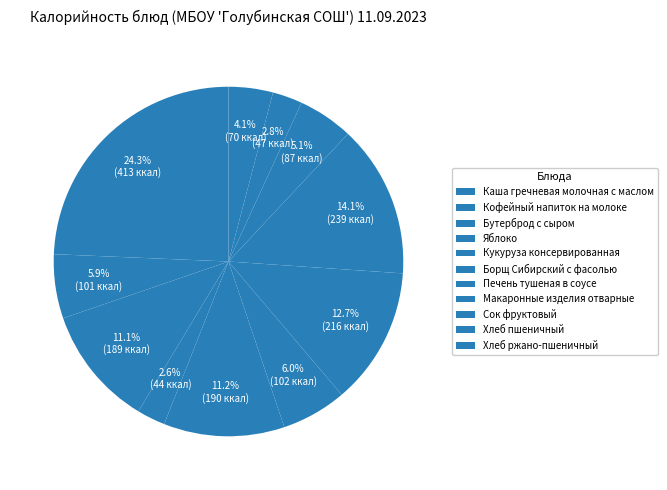

To the nearest percent, what percentage of the pie is Кукуруза консервированная?

11%